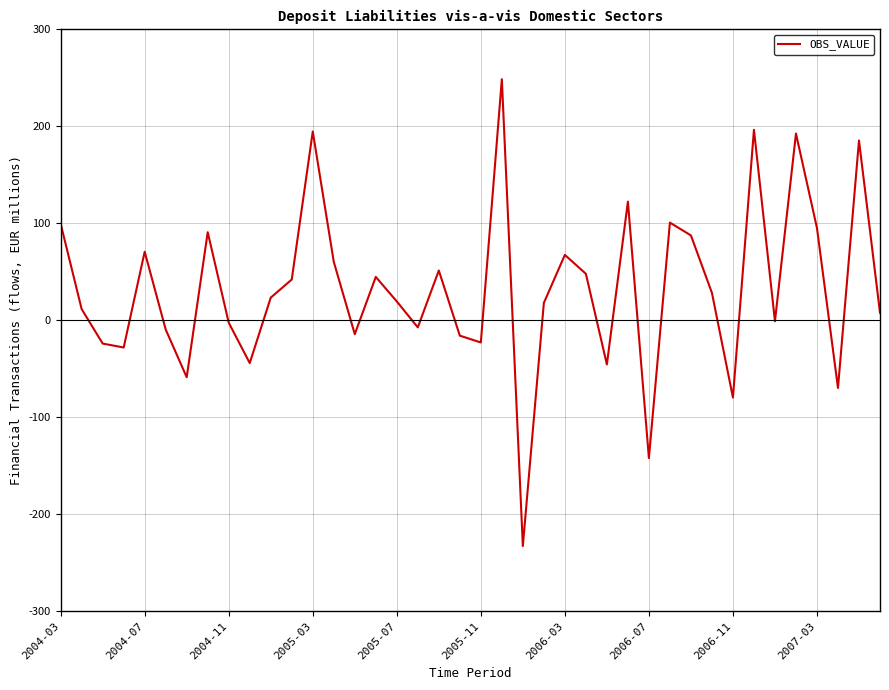

What is the difference between the maximum and minimum values?

481.5